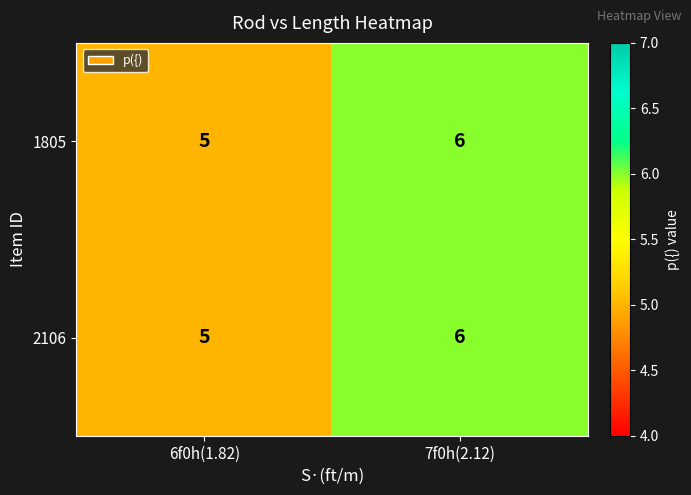

What is the sum of all 2106 values?

11